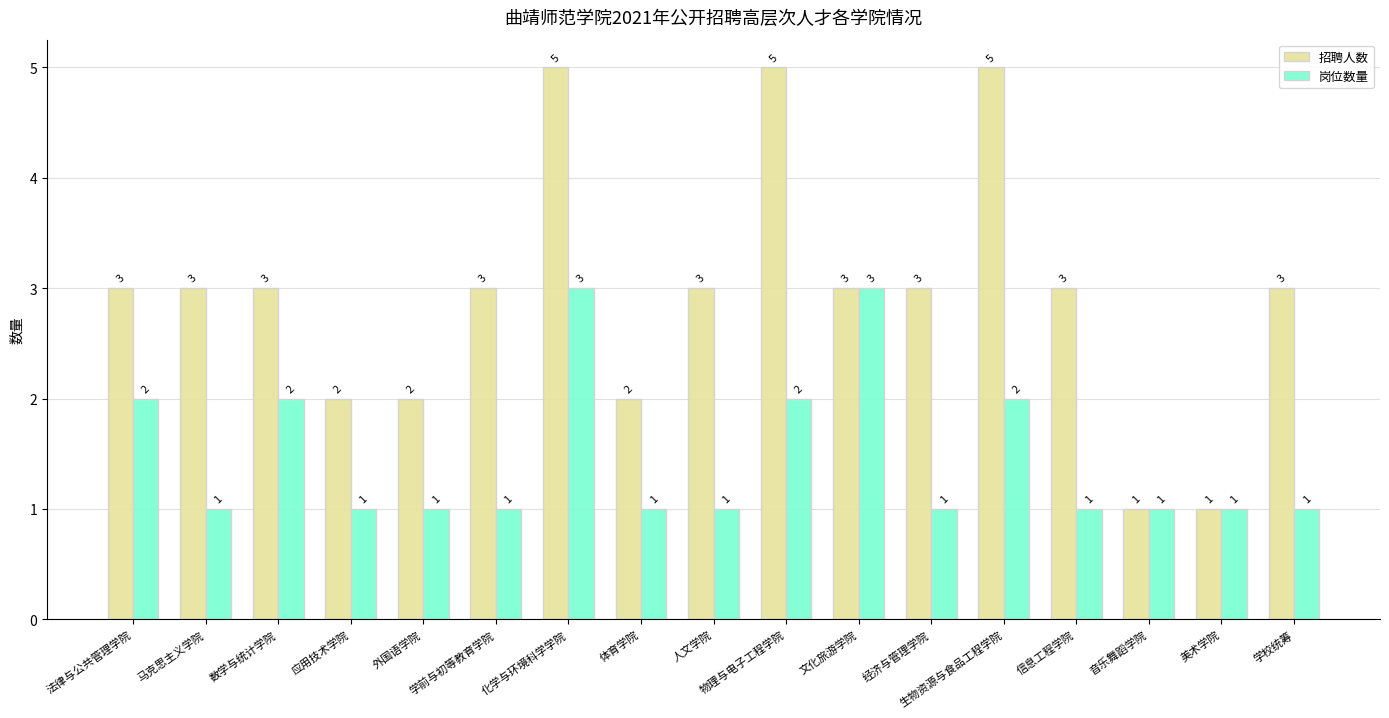

How many bars are there in each group?

2